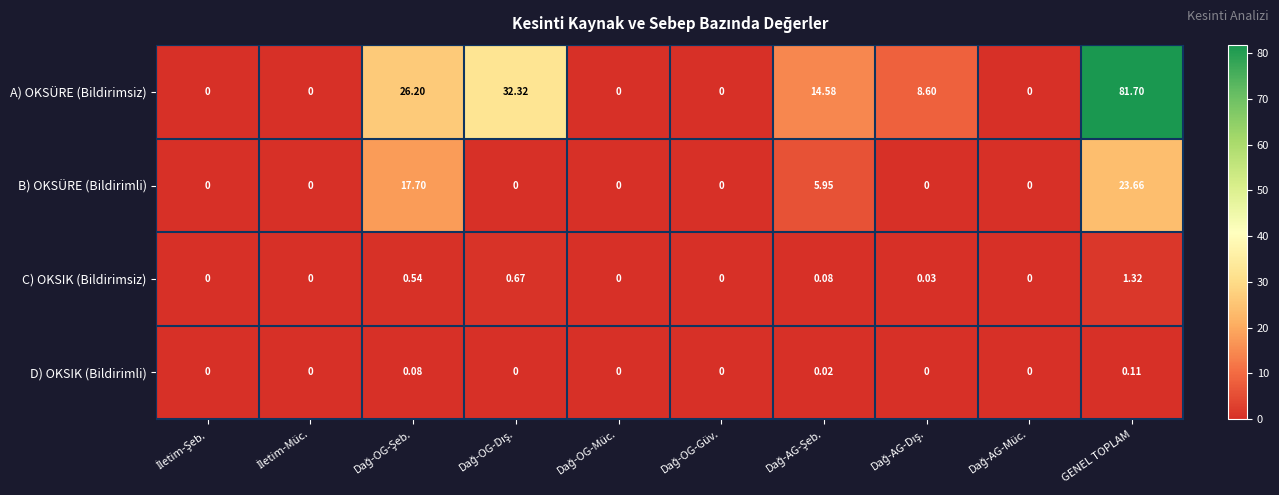

At which label does C) OKSIK (Bildirimsiz) reach its peak?

GENEL TOPLAM